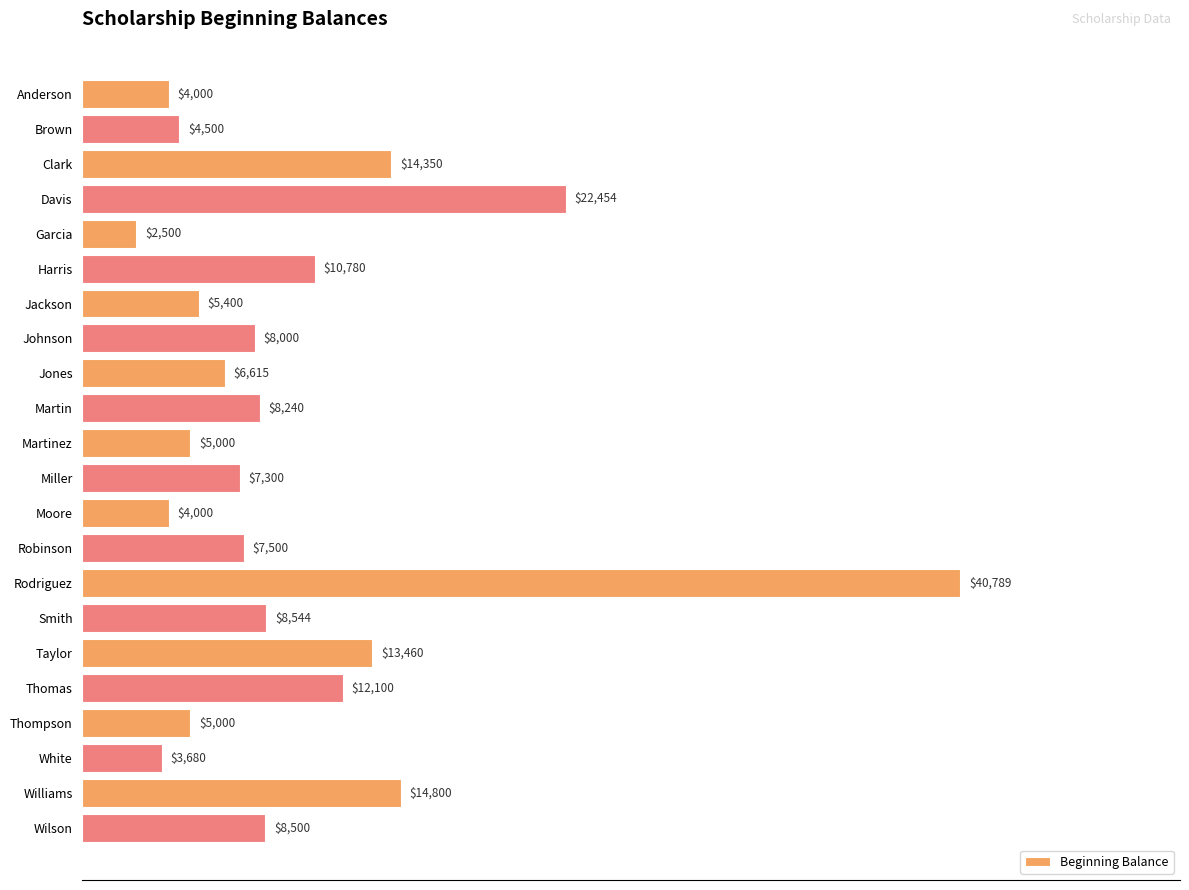

Does the chart contain stacked bars?

No